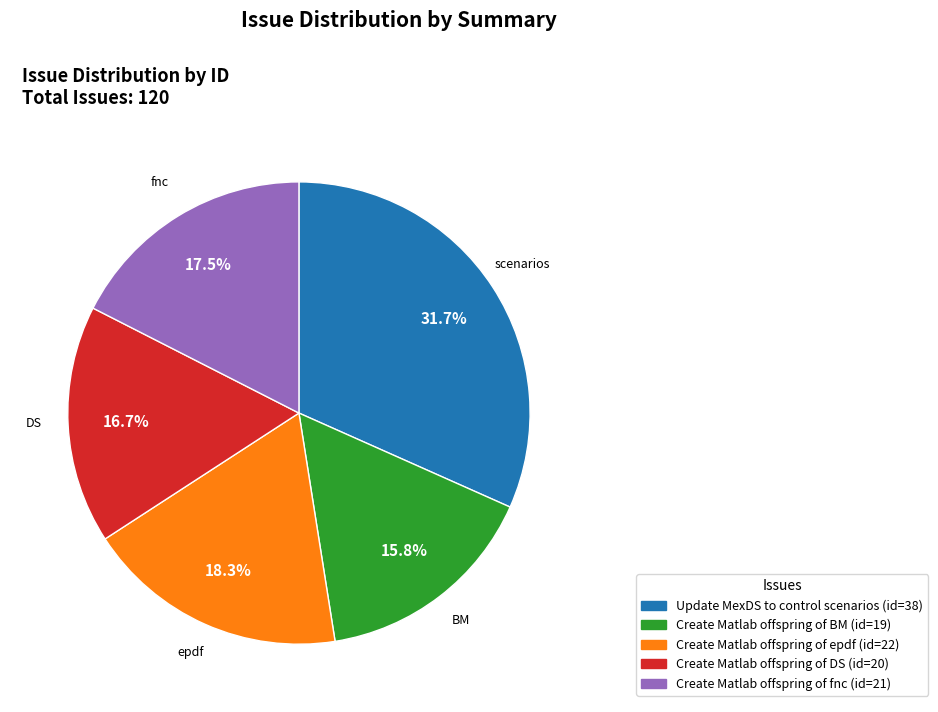

Which category has the biggest portion of the pie?

Update MexDS to control scenarios